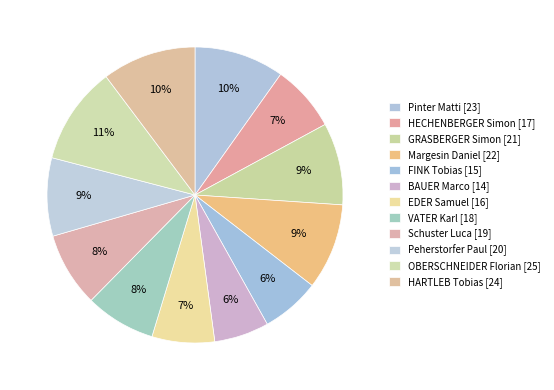

Count the number of slices in the pie.

12